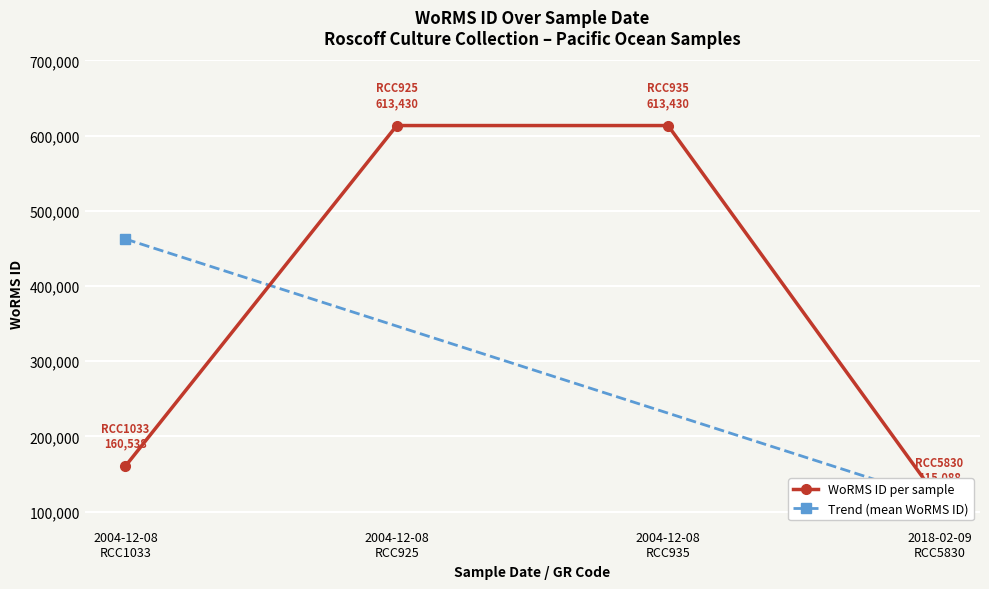

What is the ratio of the value at 08-12-2004 to the value at 08-12-2004?

1.0